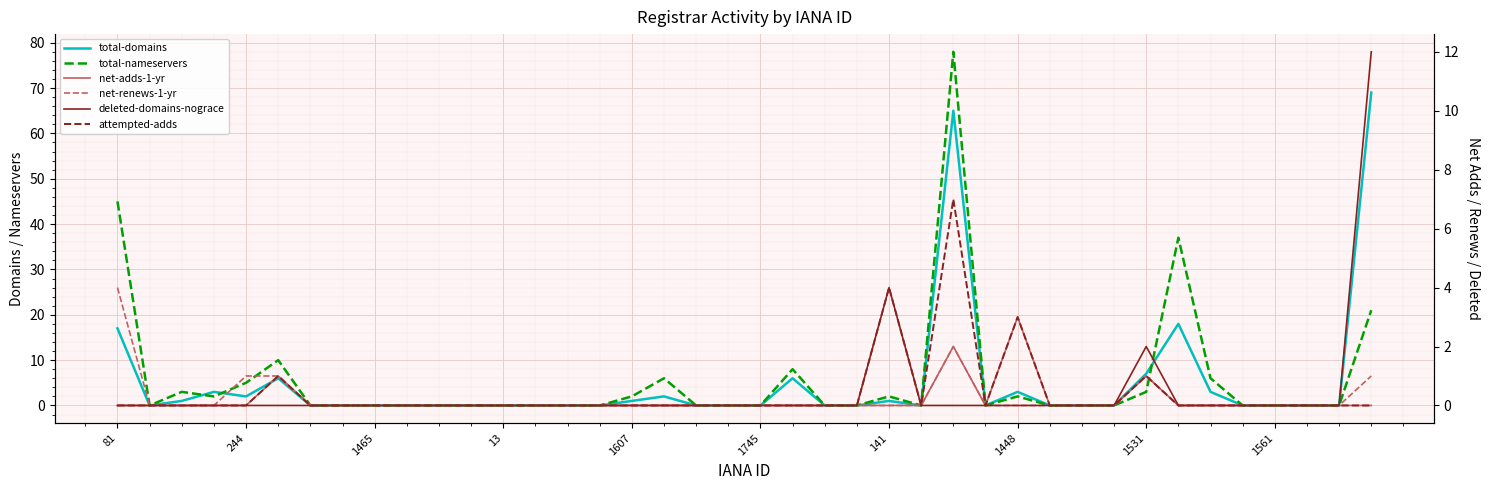

List the series in order of their peak value, highest first.

total-nameservers, total-domains, deleted-domains-nograce, attempted-adds, net-renews-1-yr, net-adds-1-yr